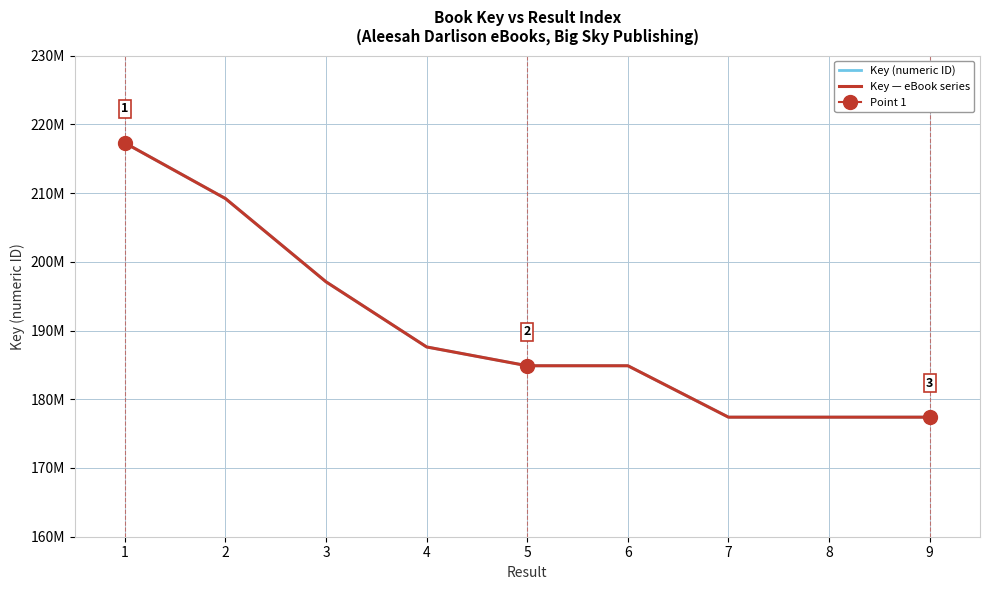

Rank the categories by Key (numeric ID) value from lowest to highest.

8, 7, 9, 5, 6, 4, 3, 2, 1